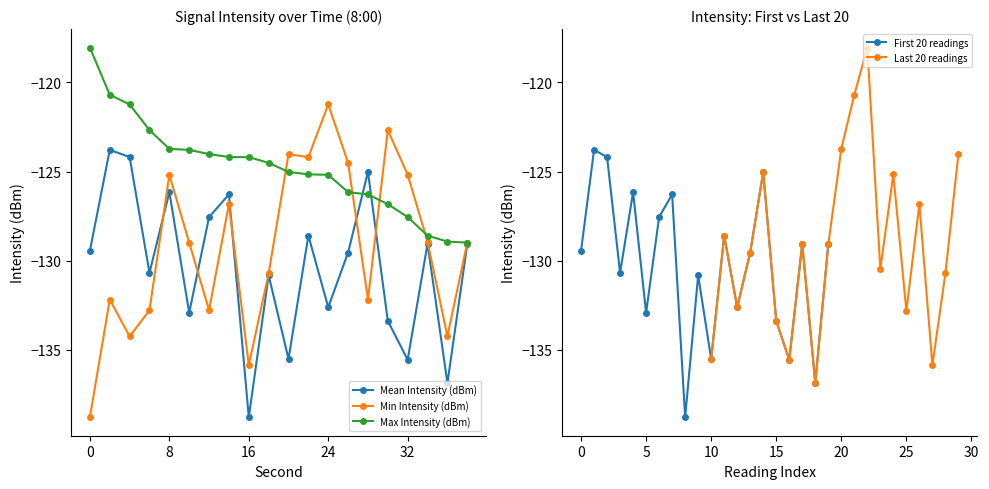

How many data points in First 20 readings are less than -129?

13